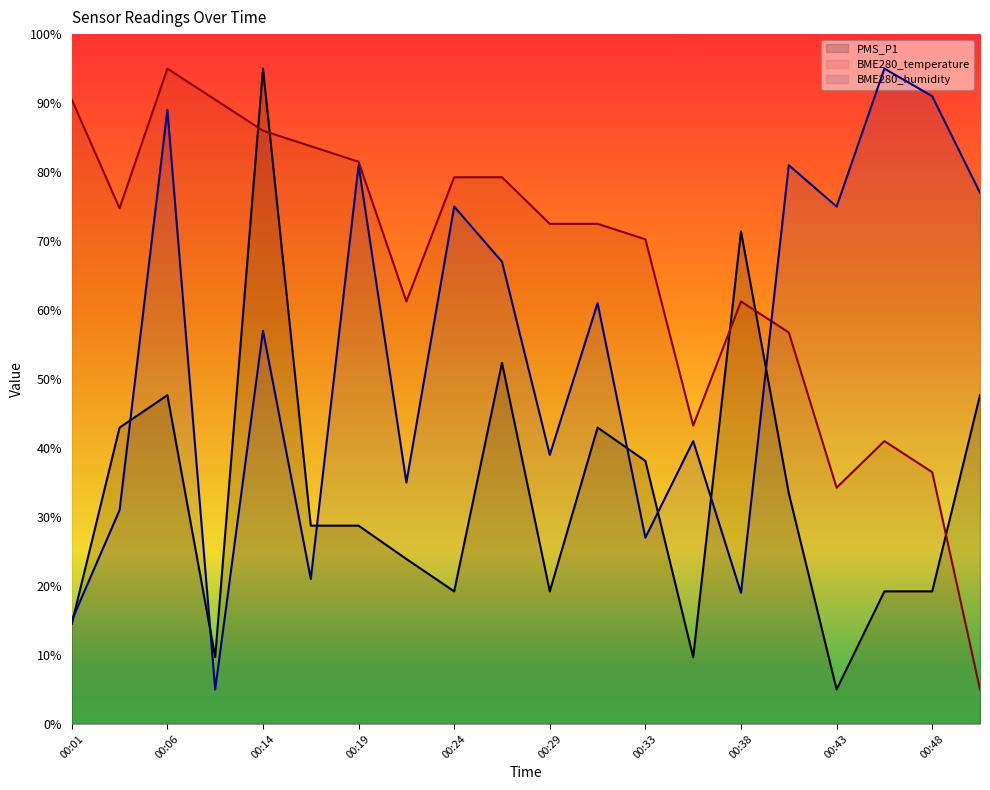

What is the sum of all BME280_temperature values?

1315.0